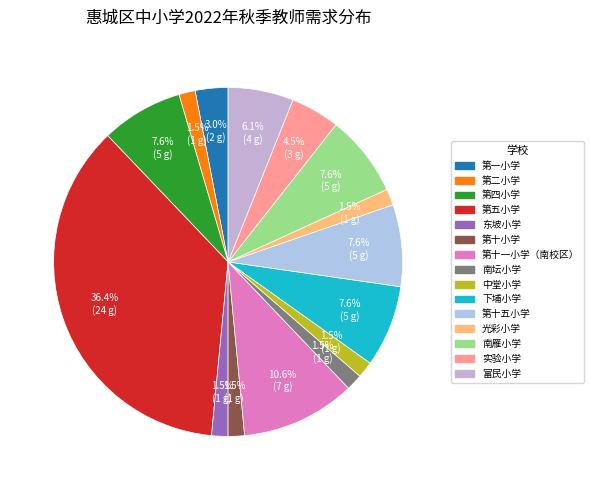

True or false: 第四小学 accounts for 1% of the total.

False